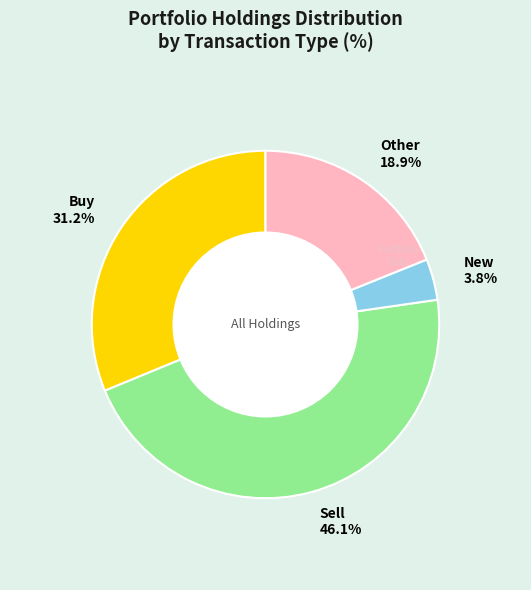

Which has a higher value, New 3.8% or Buy 31.2%?

Buy 31.2%